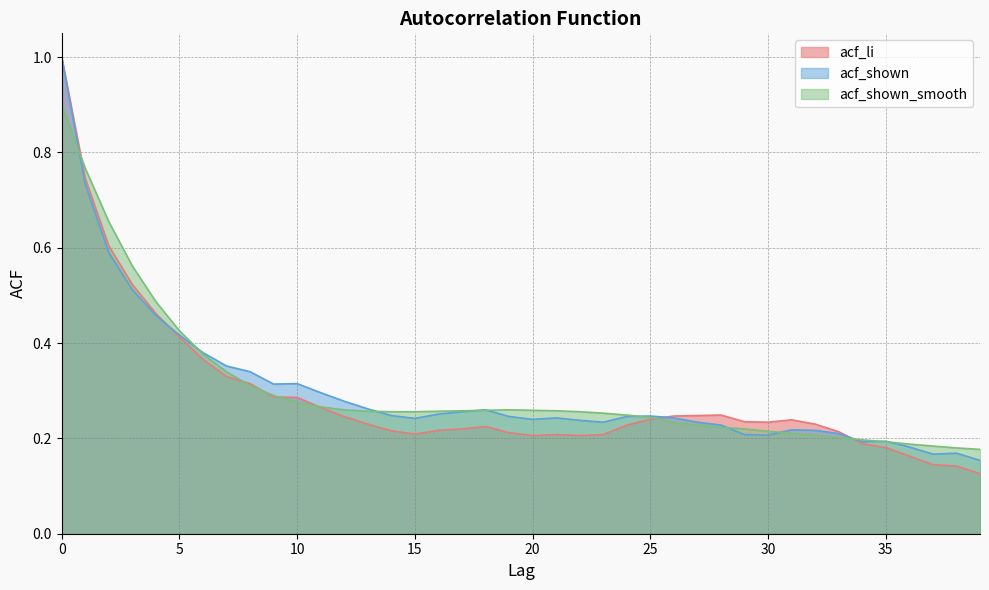

Rank the series by their maximum value, from lowest to highest.

acf_shown_smooth, acf_li, acf_shown